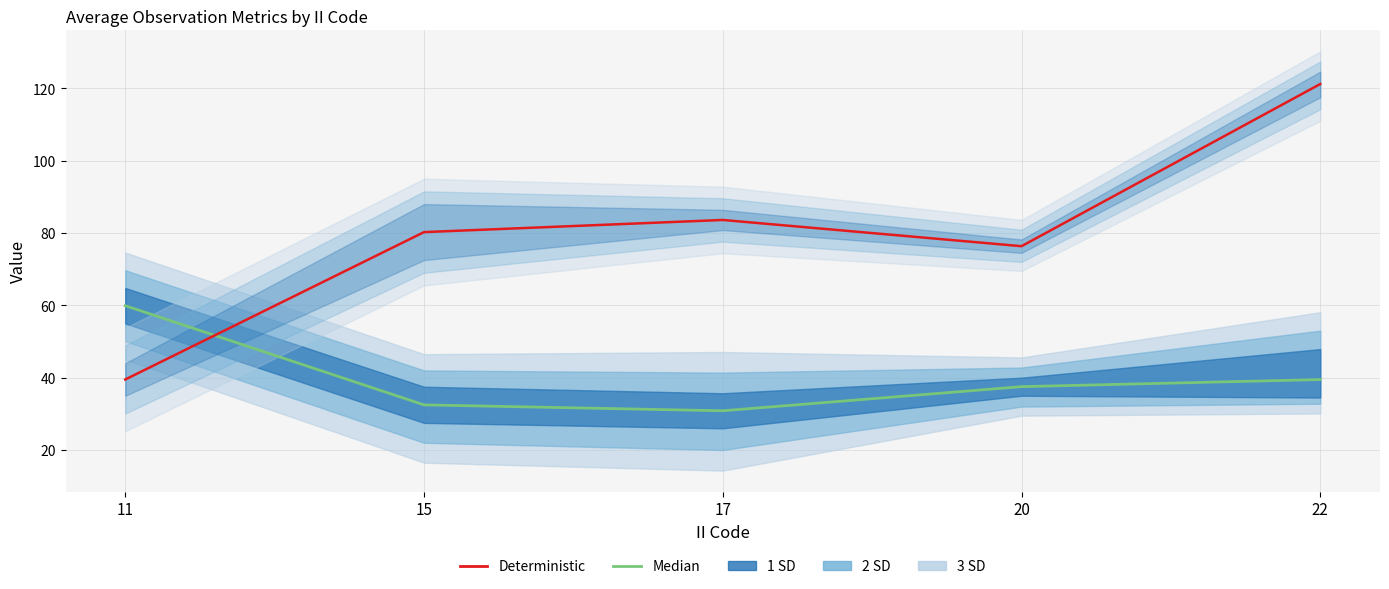

In Deterministic (LONG), how many points are lower than both neighbors (excluding endpoints)?

1